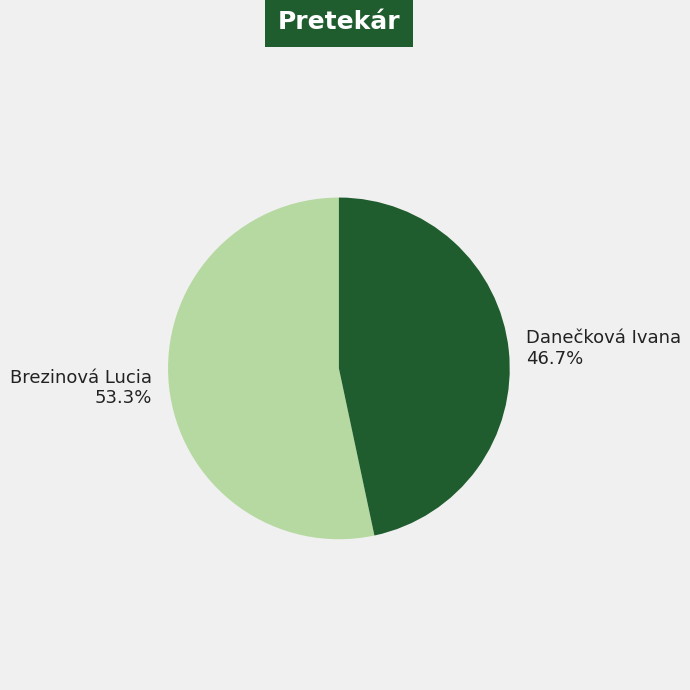

To the nearest percent, what is the combined percentage of Danečková Ivana and Brezinová Lucia?

100%